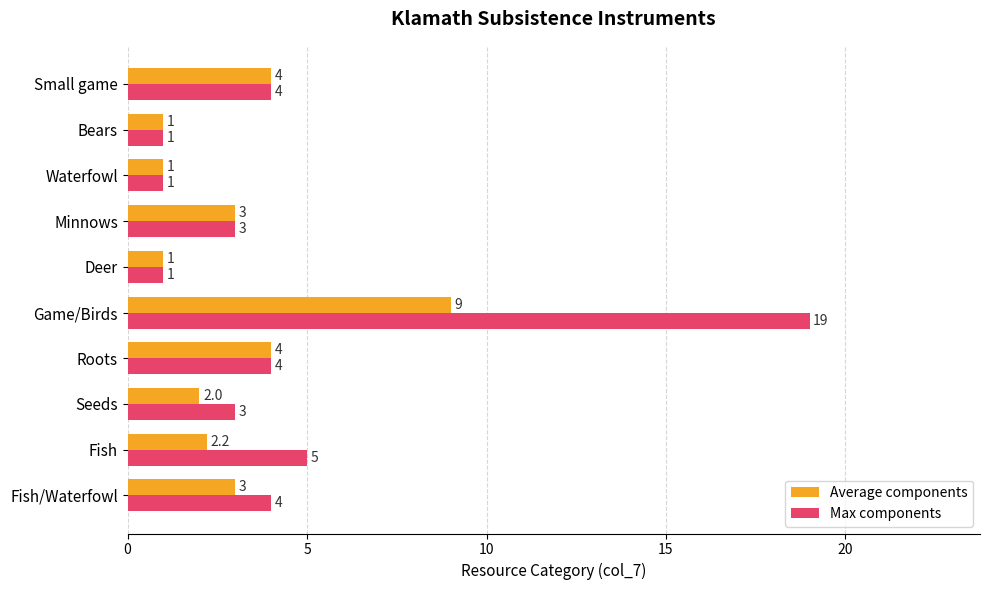

How many Average components values are between 1 and 4?

9